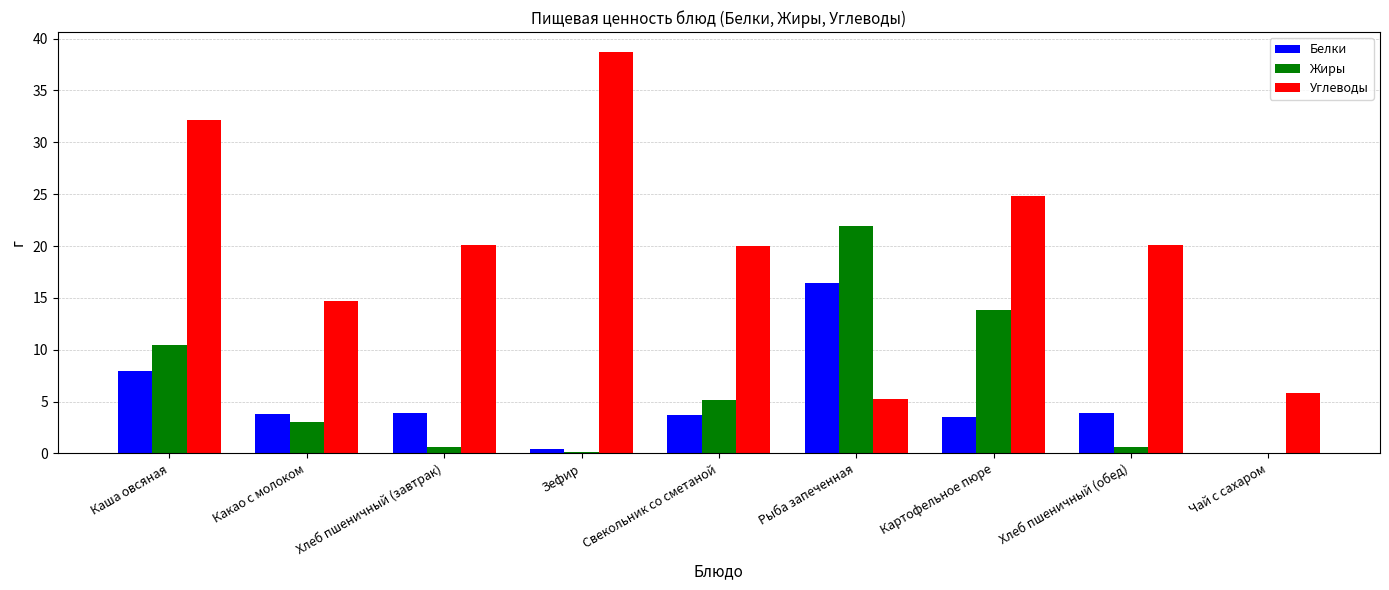

Which series has the largest total across all categories?

Углеводы